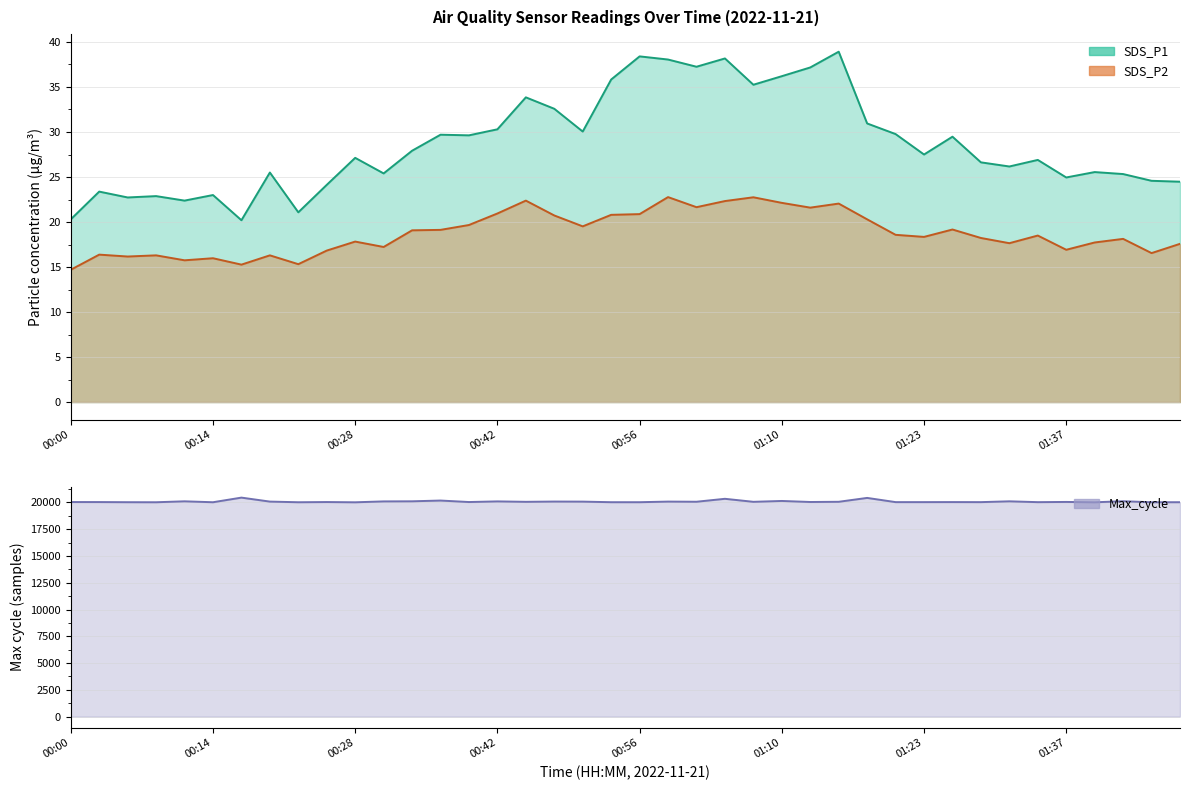

At how many categories does at least one series exceed 5665?

40